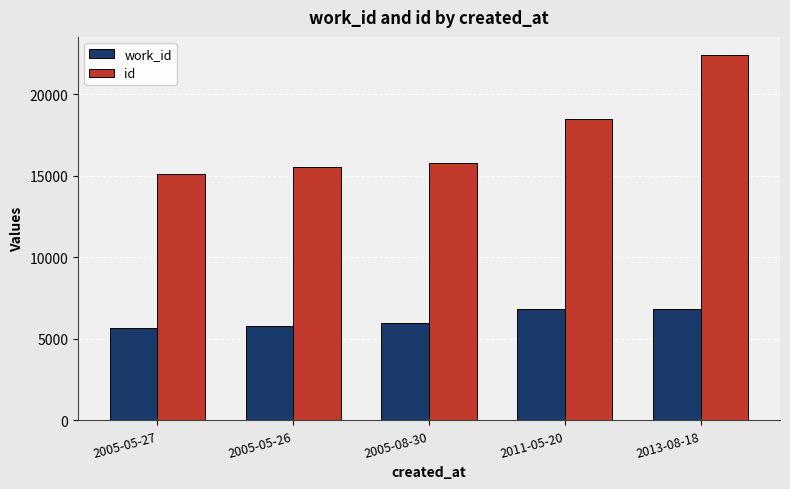

List the series in order of their peak value, highest first.

id, work_id